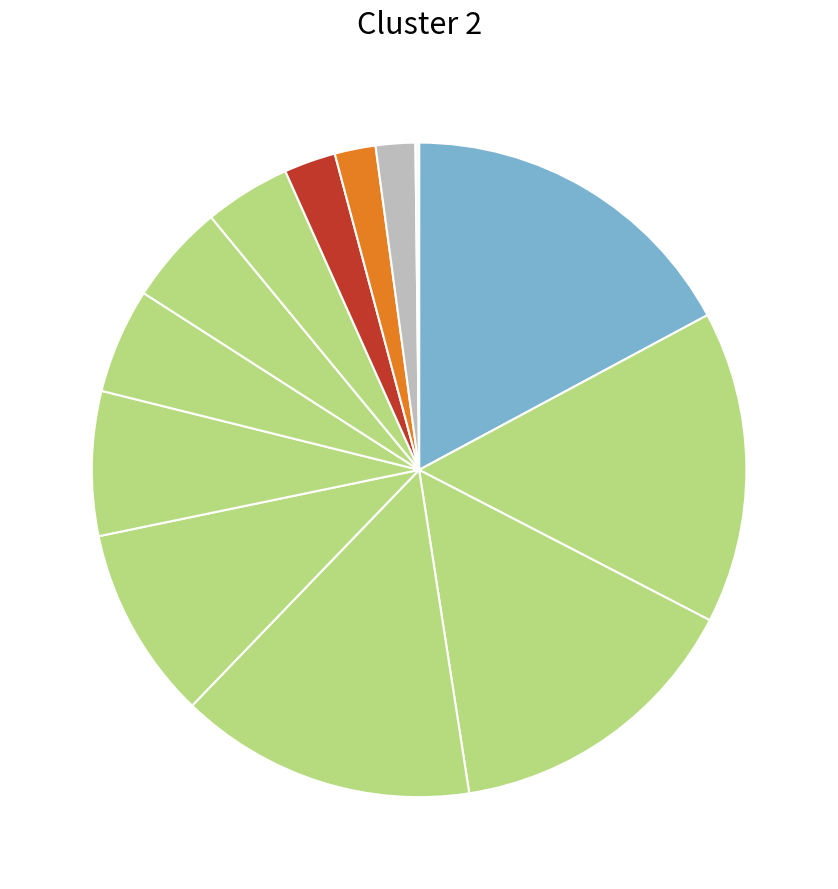

Is there any slice that represents more than half of the pie?

No